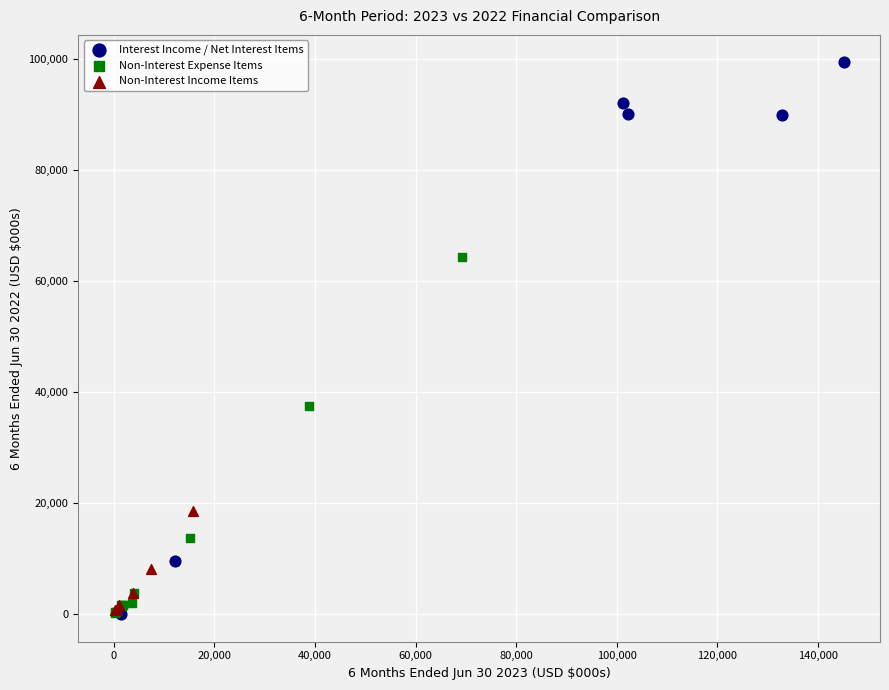

Which series has the widest spread of Y values?

Interest Income / Net Interest Items